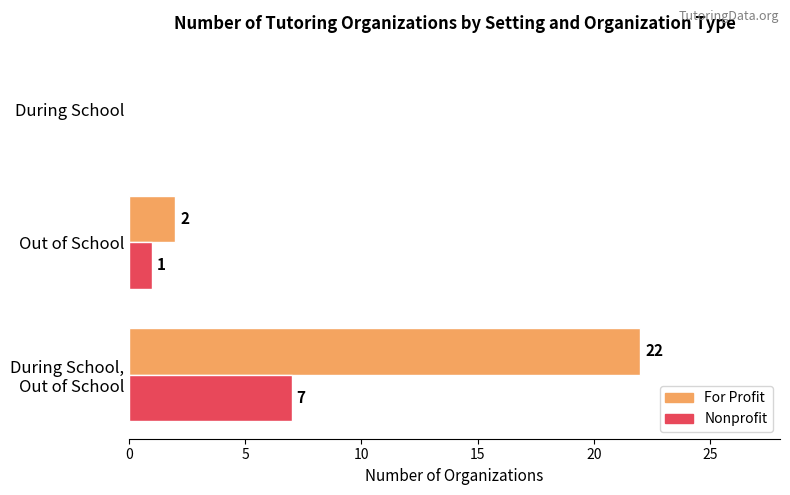

What is the sum of all Nonprofit values?

8